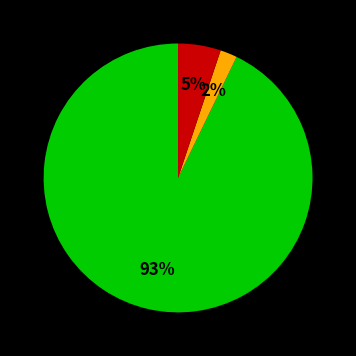

Count the number of slices in the pie.

3